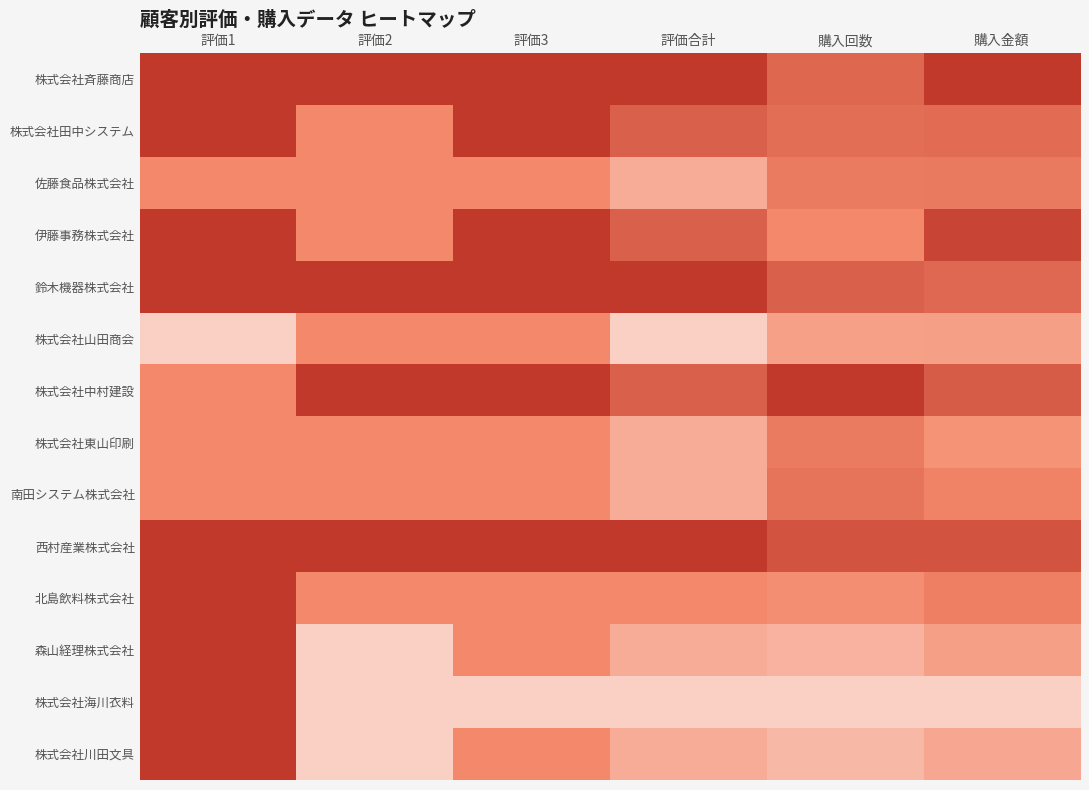

How many categories are shown in the chart?

6